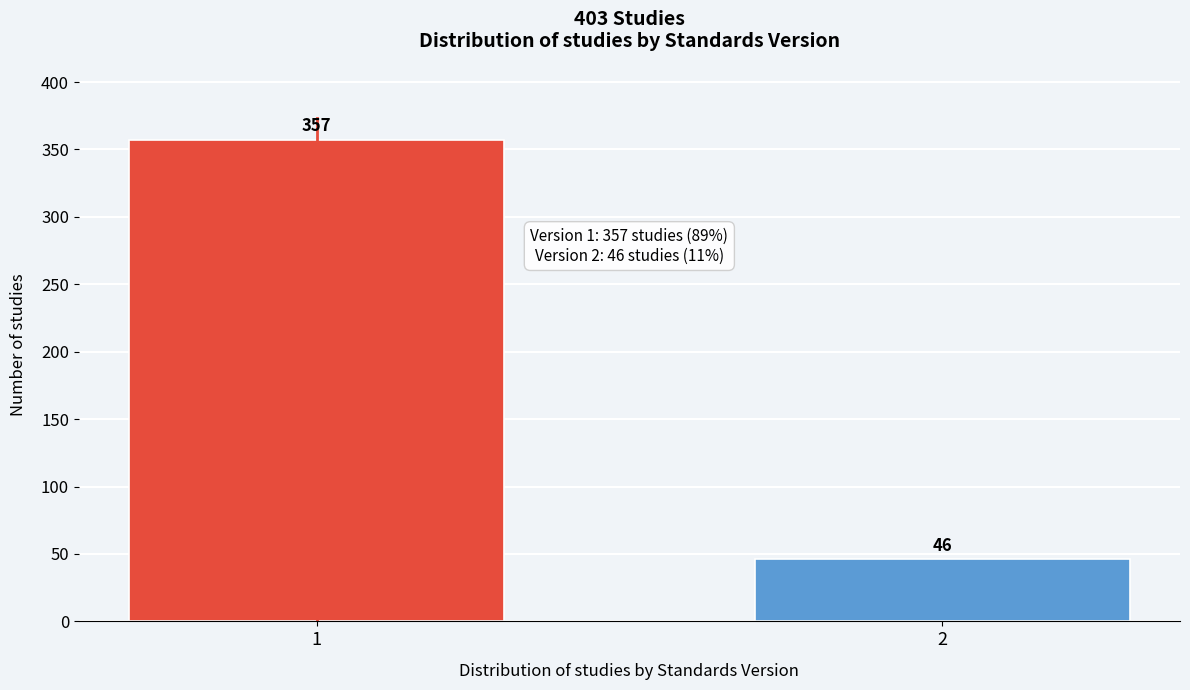

Reading left to right, list all the values displayed in this chart.

357	46